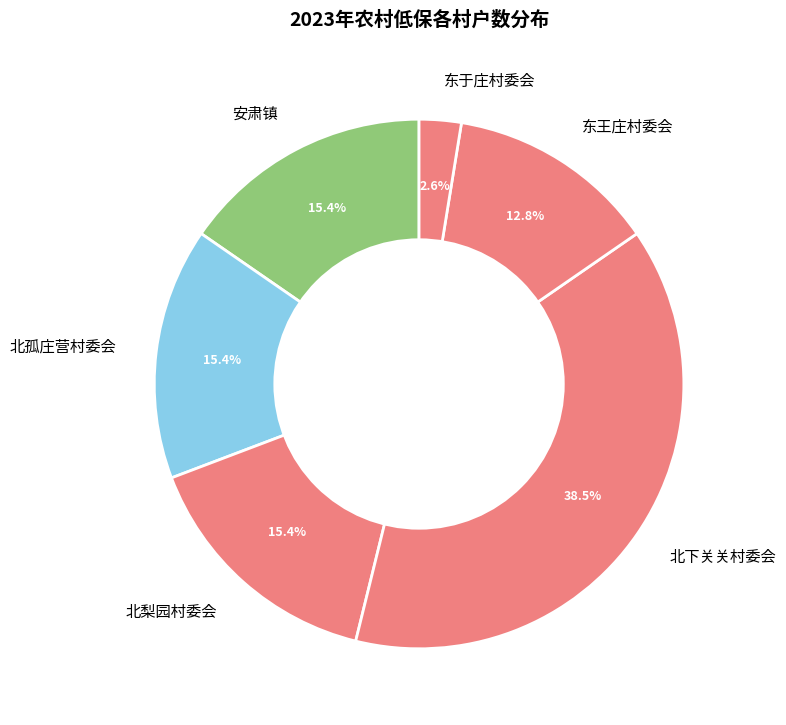

How much of the chart is everything except 北梨园村委会?

84.6%